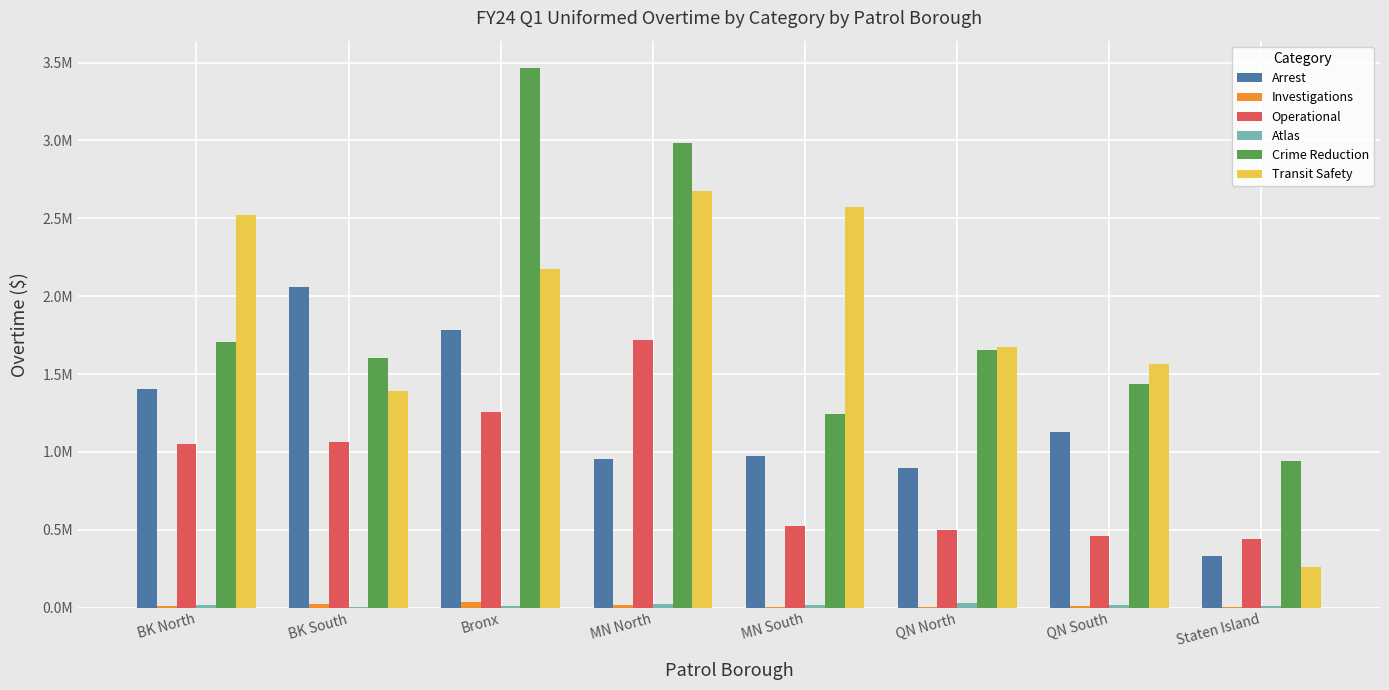

Reading left to right, what are all the values shown in this chart?

Arrest: BK North=1403768.6	BK South=2060344.8	Bronx=1780984.9	MN North=957307.8	MN South=973727.2	QN North=895606.8	QN South=1126889.7	Staten Island=334464.6
Investigations: BK North=10956.8	BK South=20180.4	Bronx=36701.2	MN North=16623.6	MN South=2816.9	QN North=3525.1	QN South=10962.1	Staten Island=6873.9
Operational: BK North=1051222.3	BK South=1066382.3	Bronx=1259168.1	MN North=1720083.2	MN South=523396.1	QN North=501038.6	QN South=459712.1	Staten Island=441375.2
Atlas: BK North=18713.8	BK South=4995.4	Bronx=11957.4	MN North=21900.2	MN South=16081.3	QN North=28948.1	QN South=18083.4	Staten Island=10736.9
Crime Reduction: BK North=1703158.1	BK South=1600734.7	Bronx=3467638.1	MN North=2982004.3	MN South=1246469.8	QN North=1651578.8	QN South=1434576.4	Staten Island=943088.5
Transit Safety: BK North=2519354.3	BK South=1389789.9	Bronx=2176738.2	MN North=2673520.6	MN South=2573683.0	QN North=1673596.9	QN South=1565924.5	Staten Island=261933.9